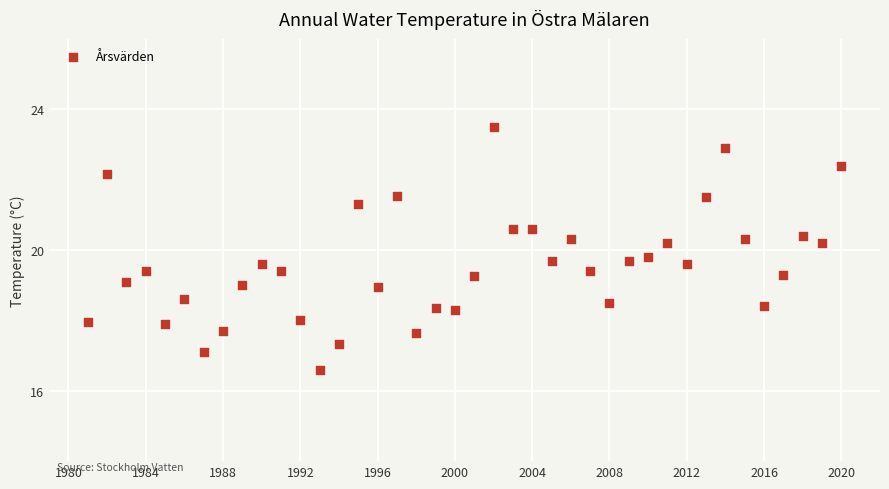

What is the range of X values (max minus min)?

39.0